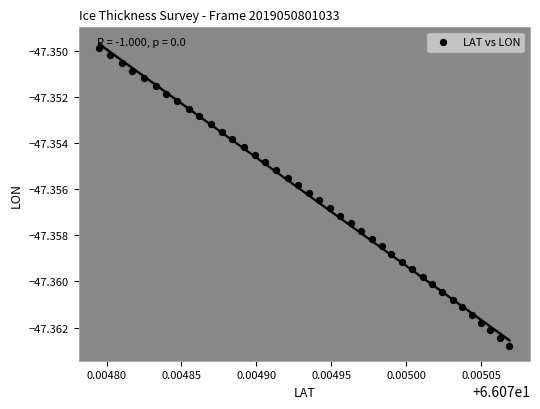

How many data points are displayed?

40